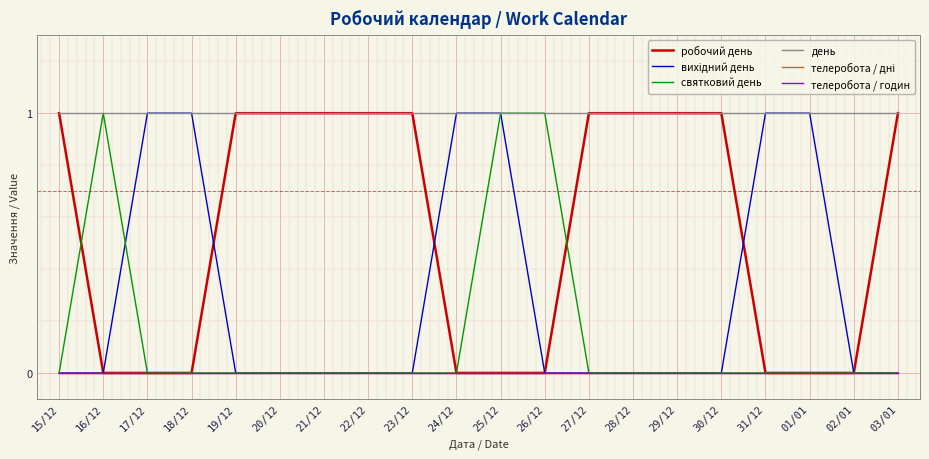

Does the chart display data point markers on the line(s)?

No